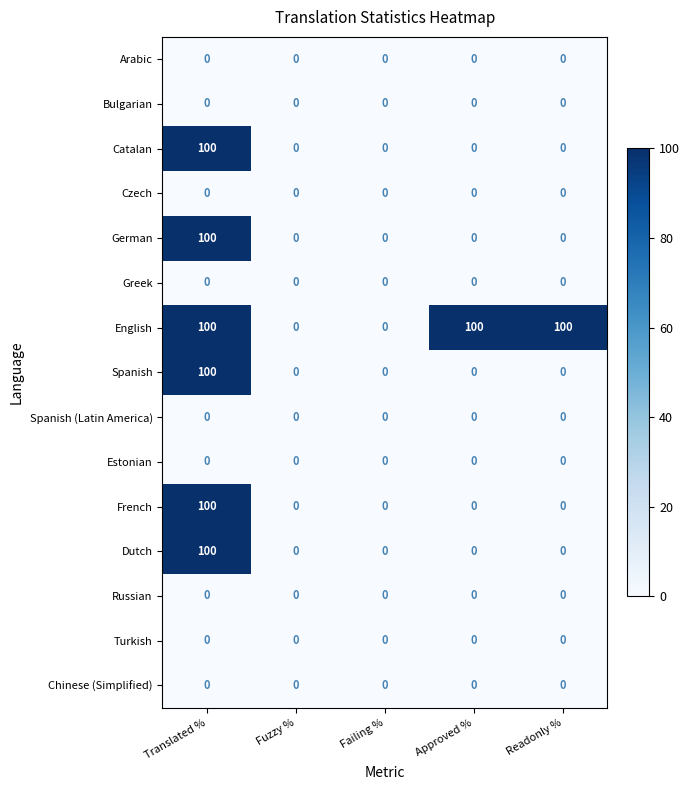

What is the maximum value shown in the chart?

100